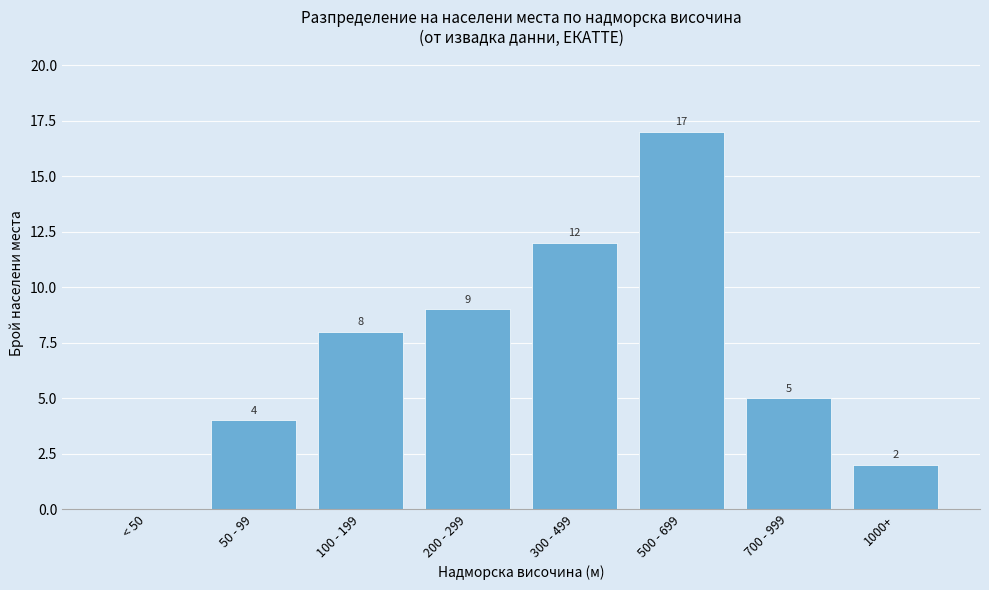

Reading left to right, extract all data points from this chart.

< 50=0	50 - 99=4	100 - 199=8	200 - 299=9	300 - 499=12	500 - 699=17	700 - 999=5	1000+=2